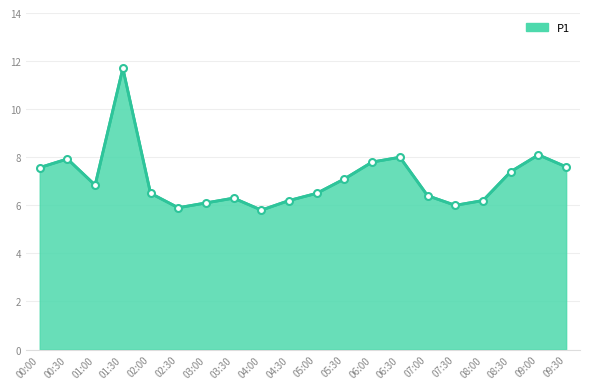

Is it true that the value at 05:30 is 7.1?

True